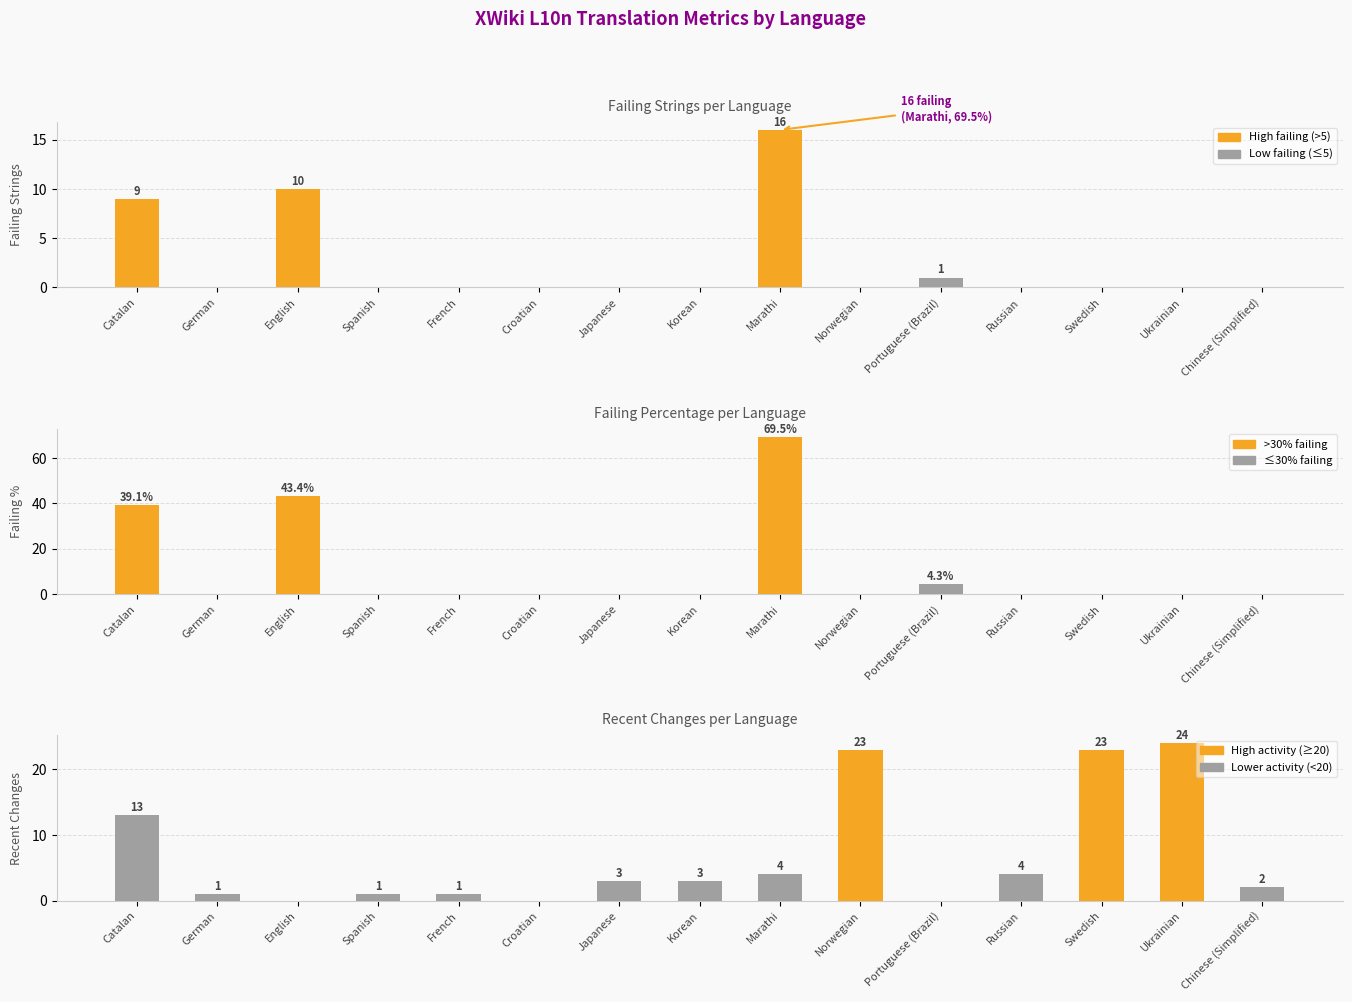

Which series has the largest total across all categories?

failing_percent